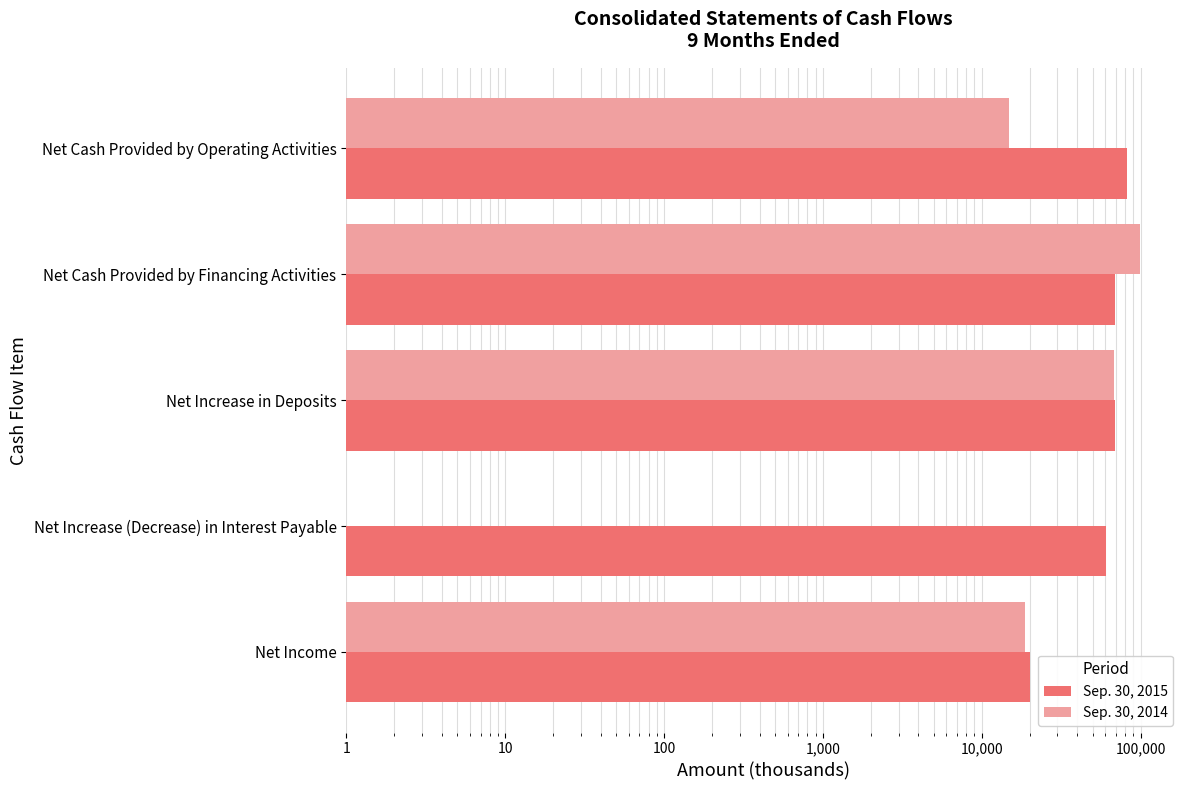

What is the total value across all series at Net Cash Provided by Operating Activities?

96346